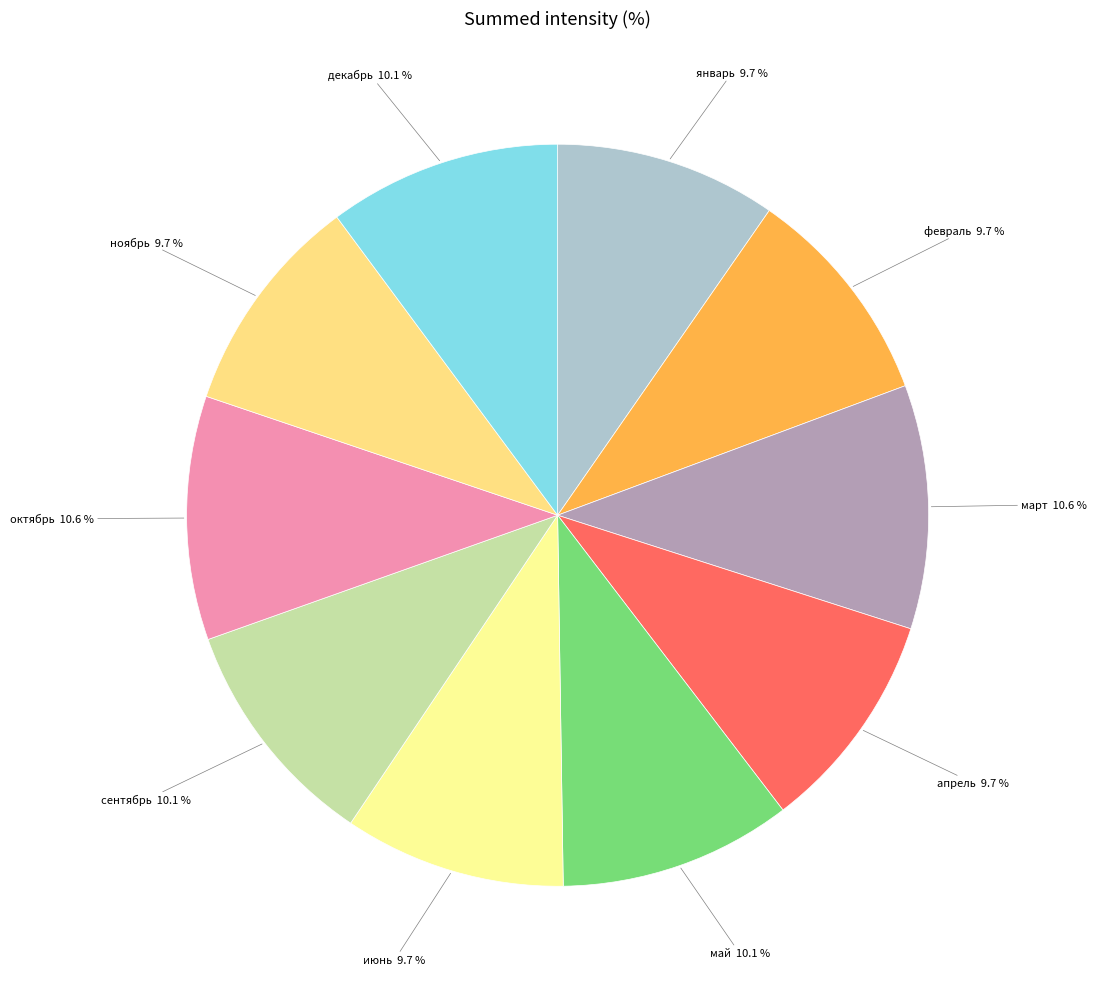

Does февраль represent more than half of the total?

No